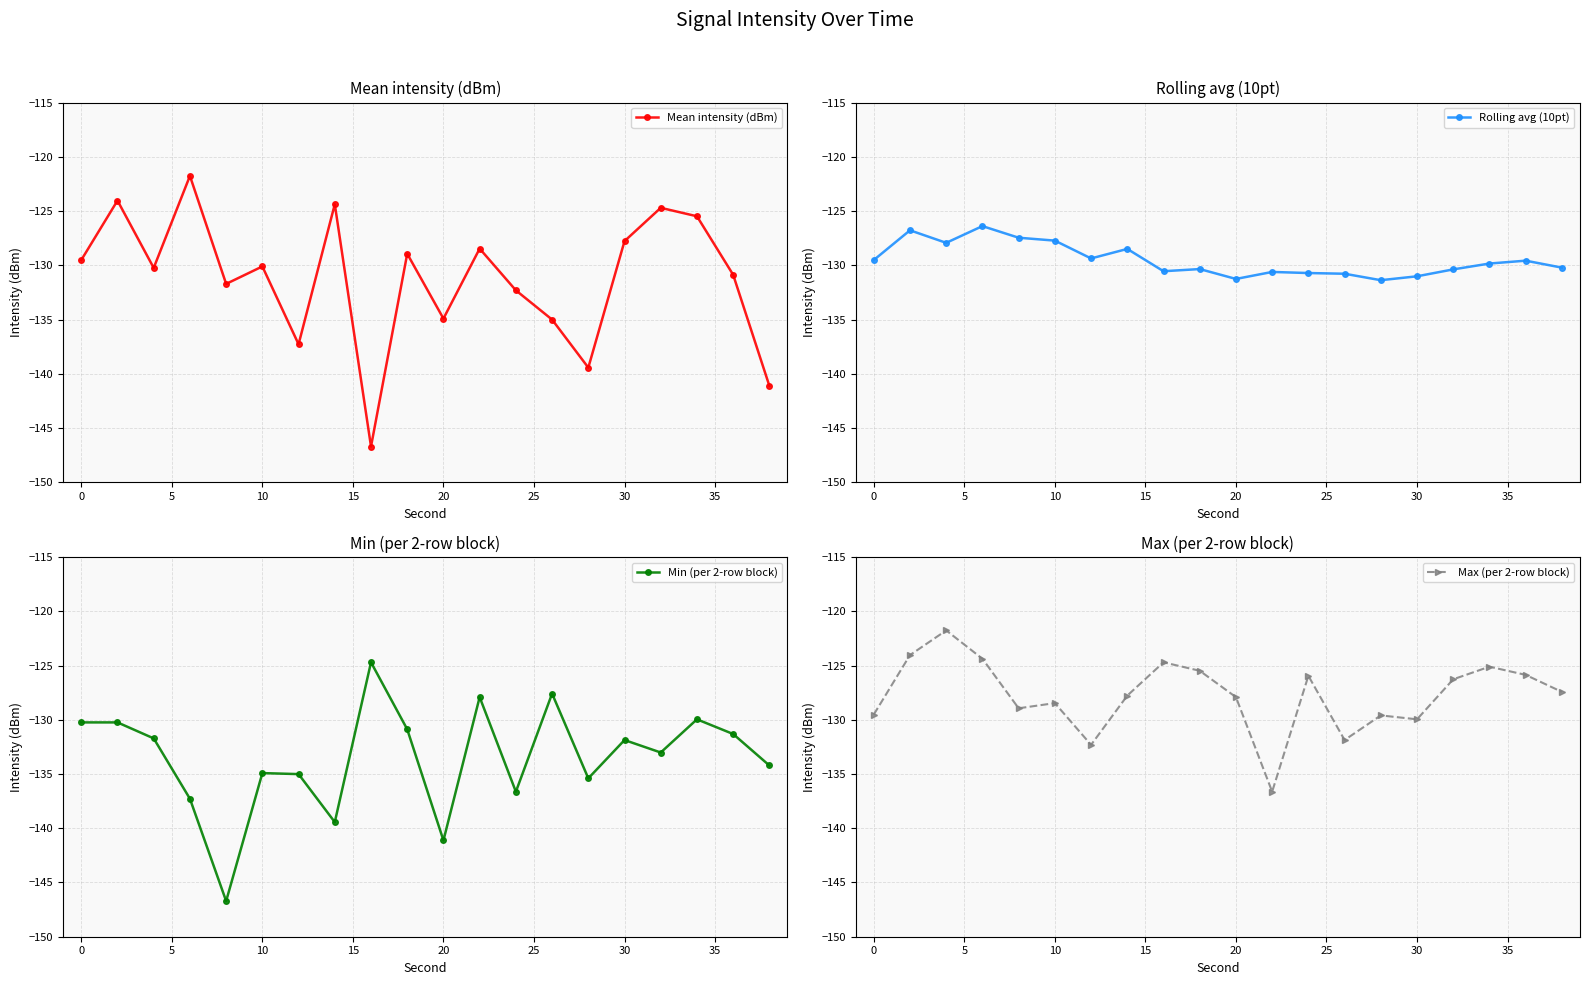

What is the lowest value of the Min (per 2-row block) series?

-146.7